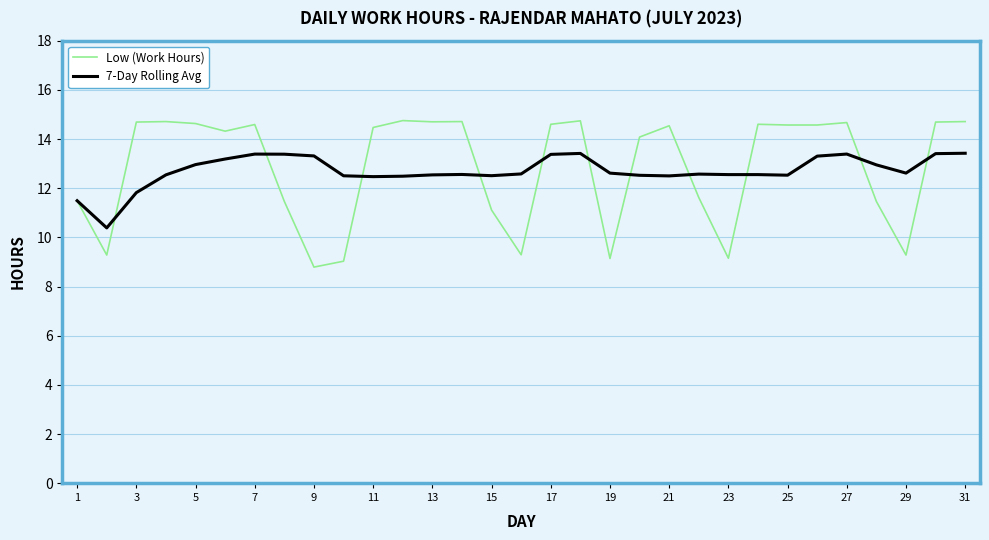

True or false: Low (Work Hours) and 7-Day Rolling Avg intersect in this chart.

True